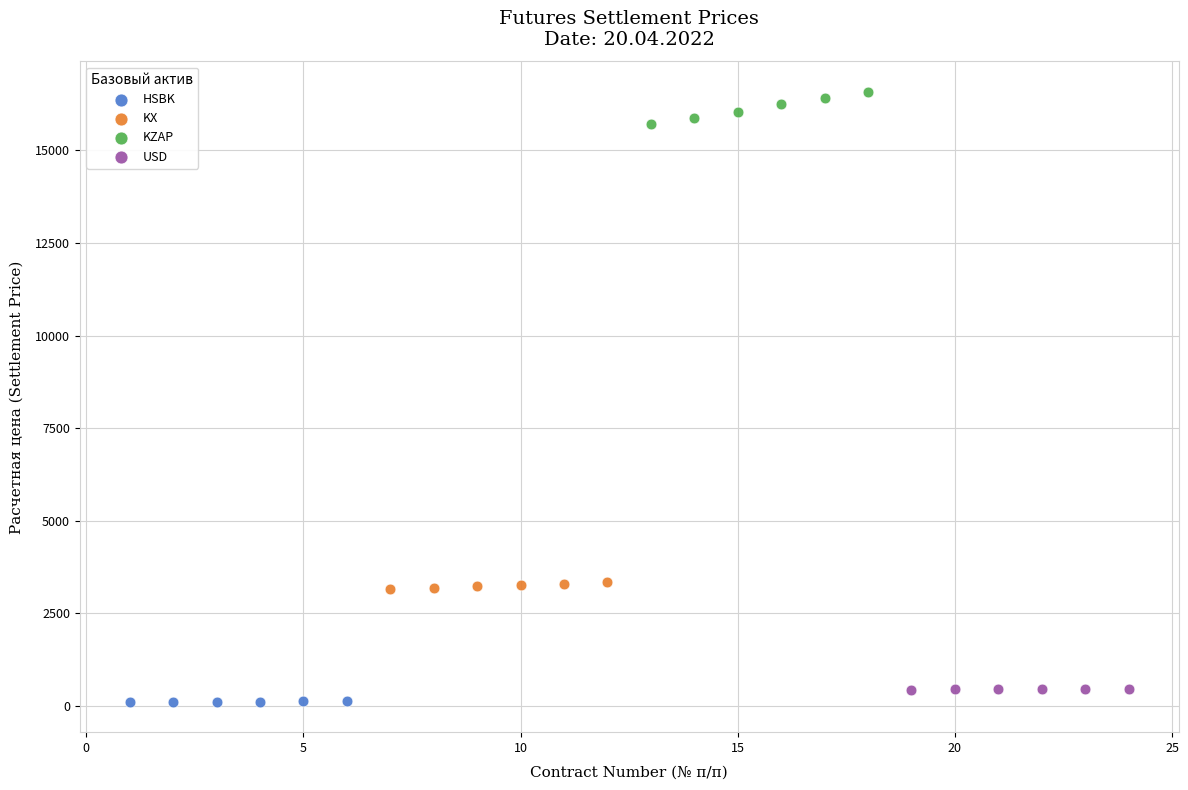

Which series contains the highest Y value?

KZAP